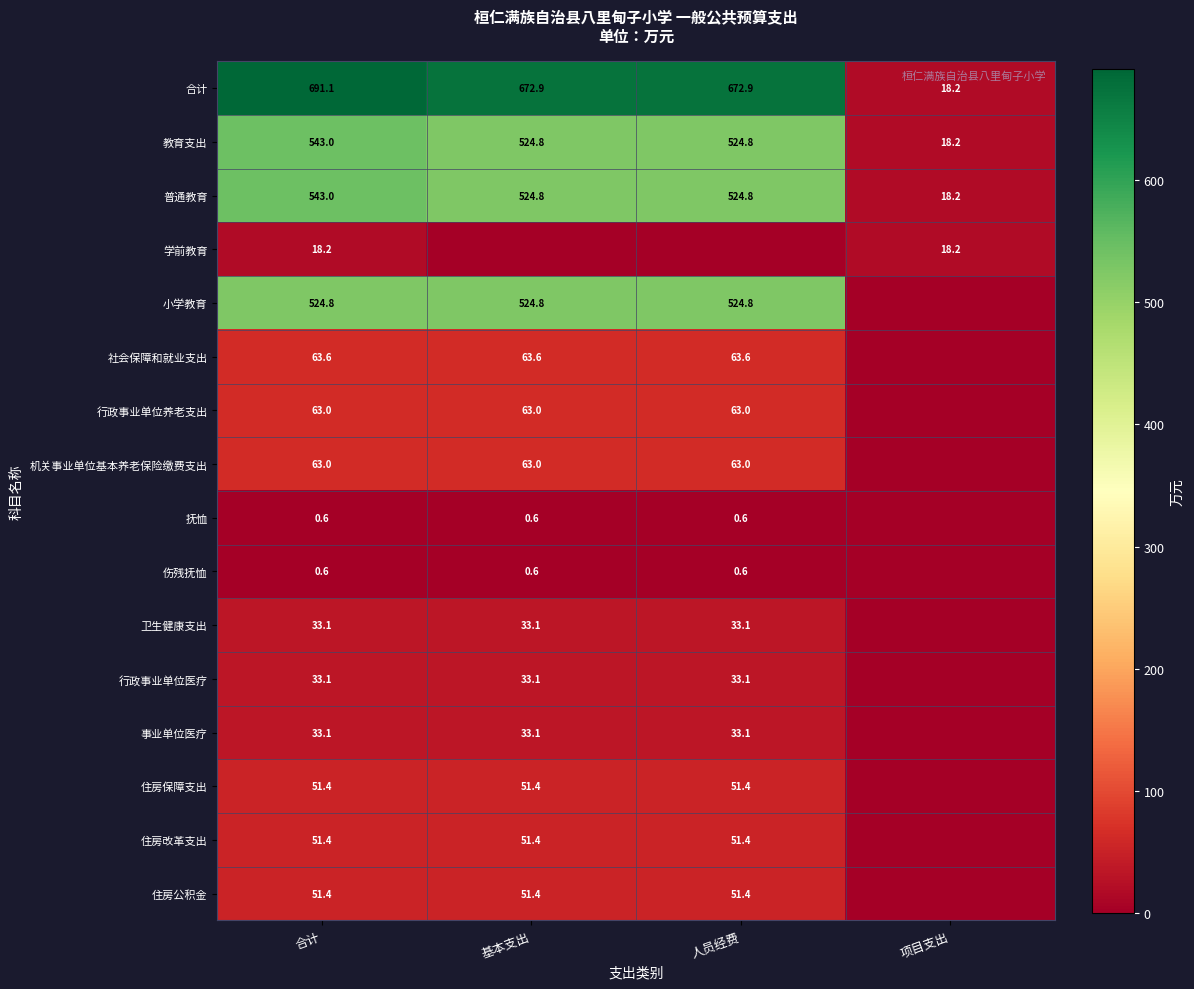

The value of 抚恤 at 基本支出 is 0.6. True or false?

True